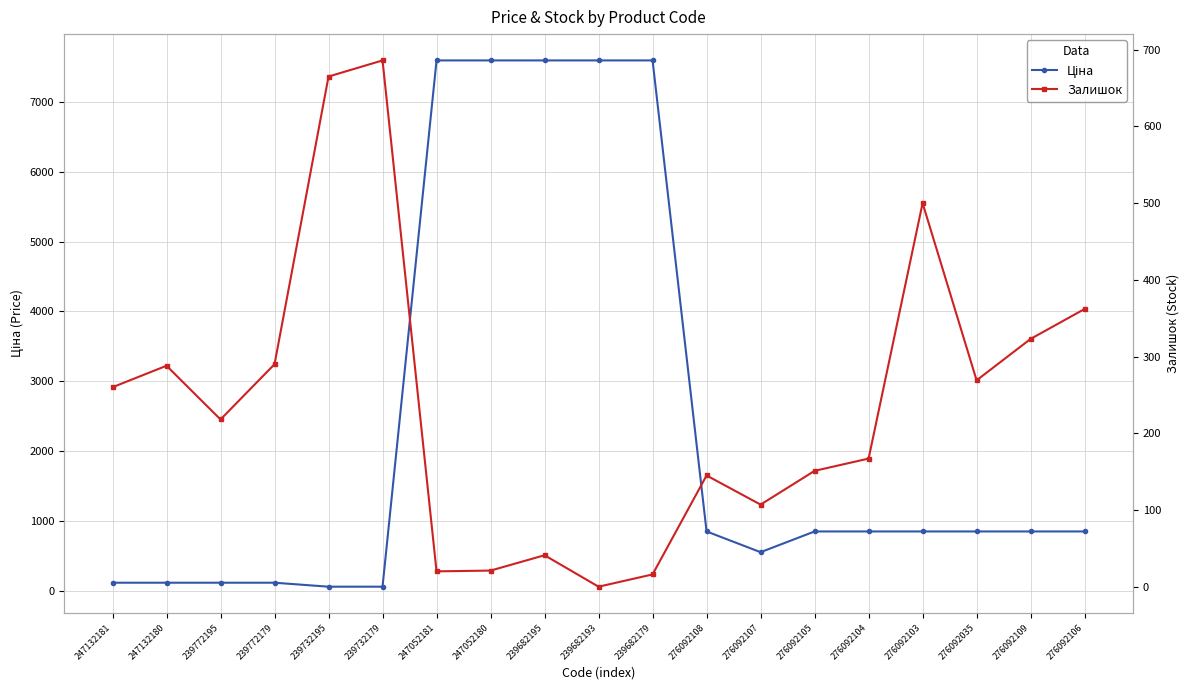

Which has a higher value, 239732179 or 247132181?

247132181